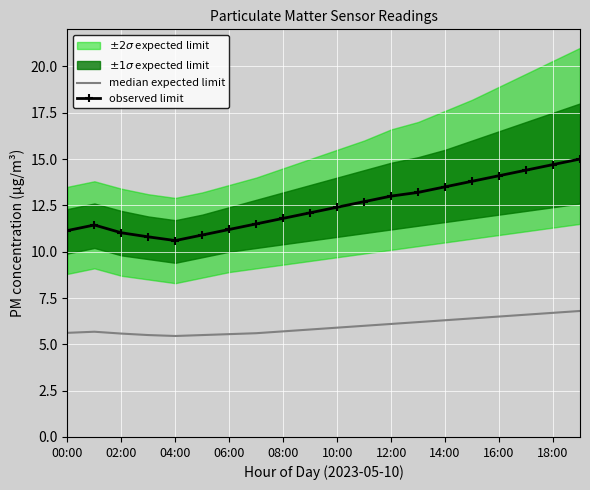

The observed limit series shows 11.8 at 08:00. True or false?

True